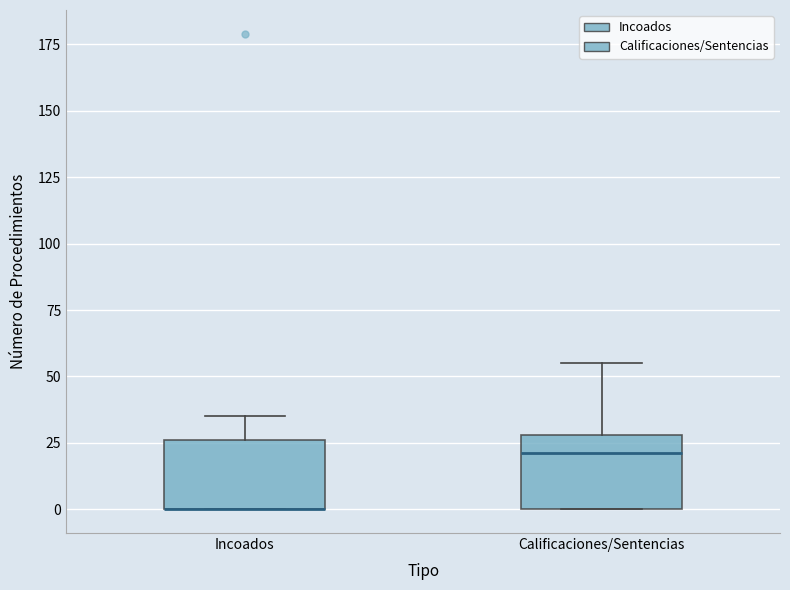

Reading left to right, transcribe this box plot: for each box, give where its median line is, the range the box spans, and where its two whiskers end, as read against the y-axis. The values are not printed on the chart, so give them approximately, as read against the axis.

Incoados: median 0 (drawn on the box's lower edge), box 0 to 25, whiskers 0 to 35
Calificaciones/Sentencias: median 20, box 0 to 30, whiskers 0 to 55